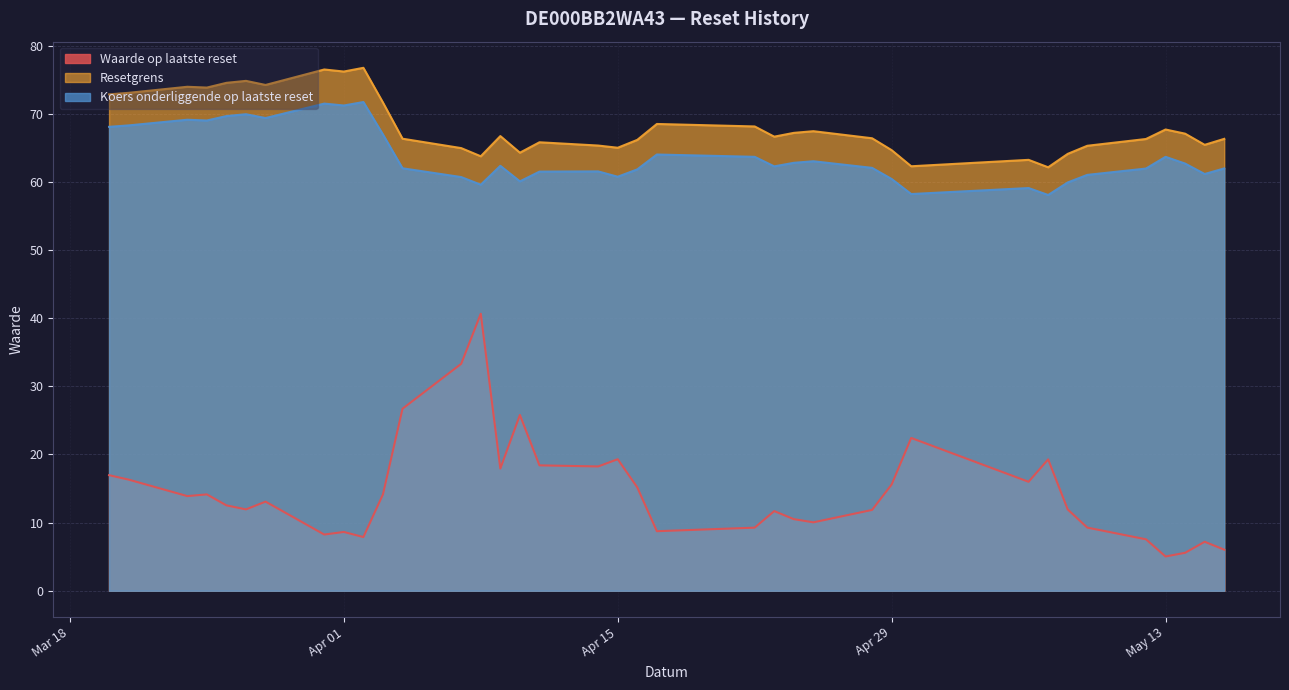

What is the total value across all series at 2025-05-06?

138.3